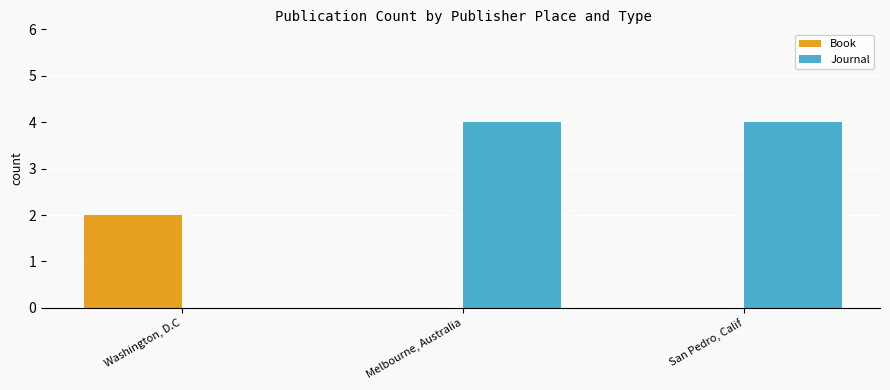

Which series has the widest spread of values?

Journal